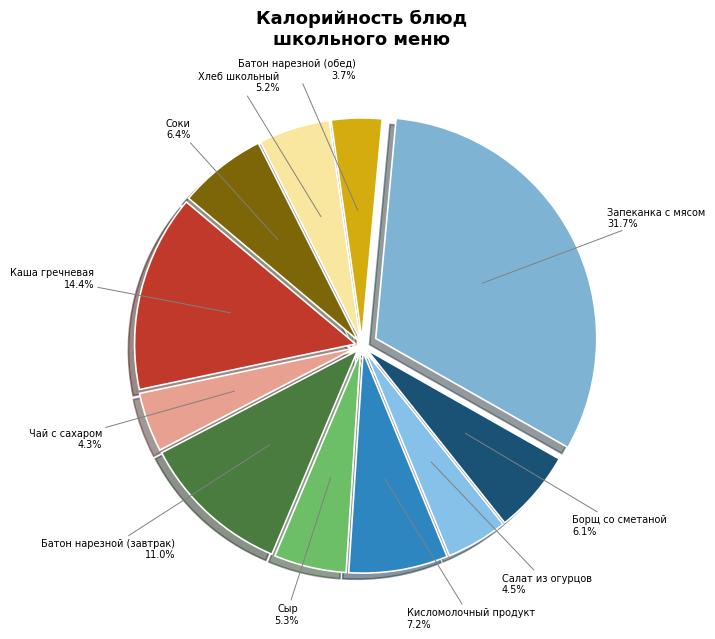

Combined, do Кисломолочный продукт and Сыр account for over 50%?

No